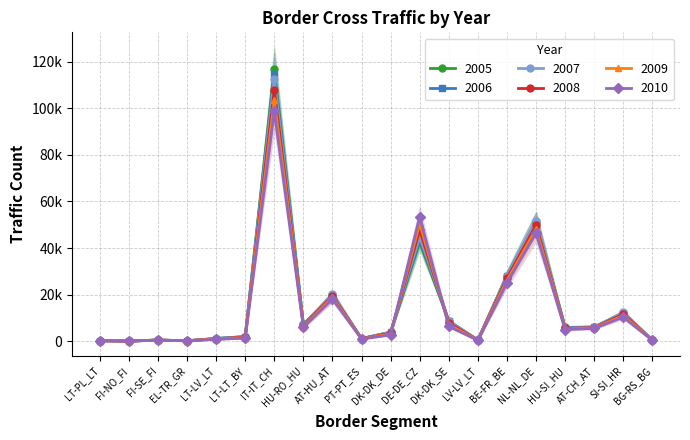

Which series has the largest total across all categories?

2005